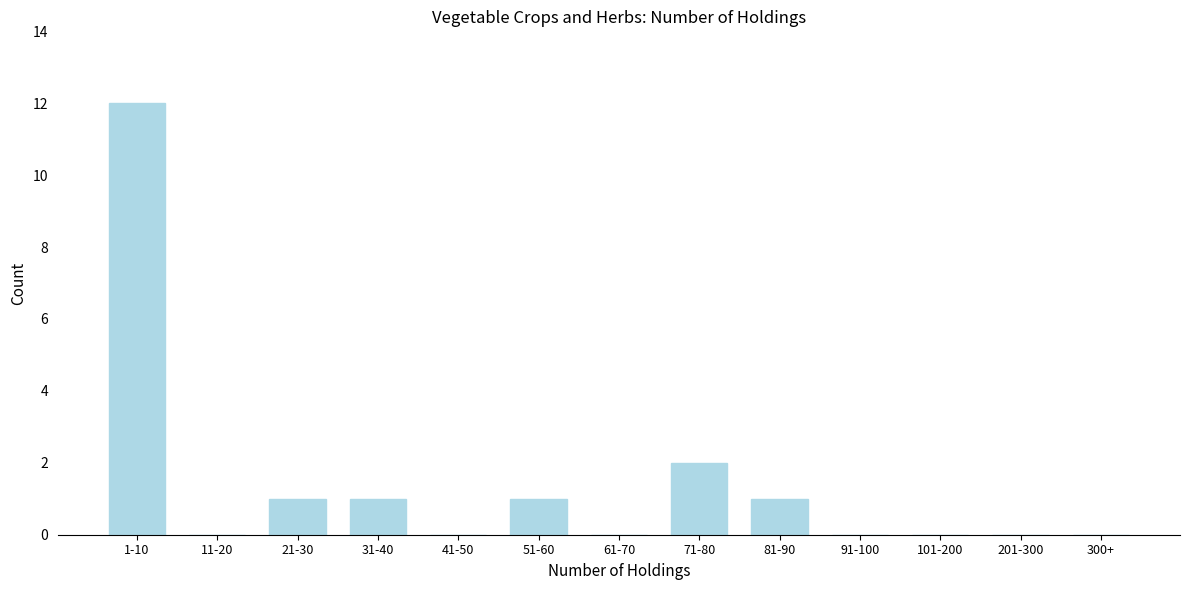

Reading left to right, extract all data points from this chart.

1-10=12	11-20=0	21-30=1	31-40=1	41-50=0	51-60=1	61-70=0	71-80=2	81-90=1	91-100=0	101-200=0	201-300=0	300+=0